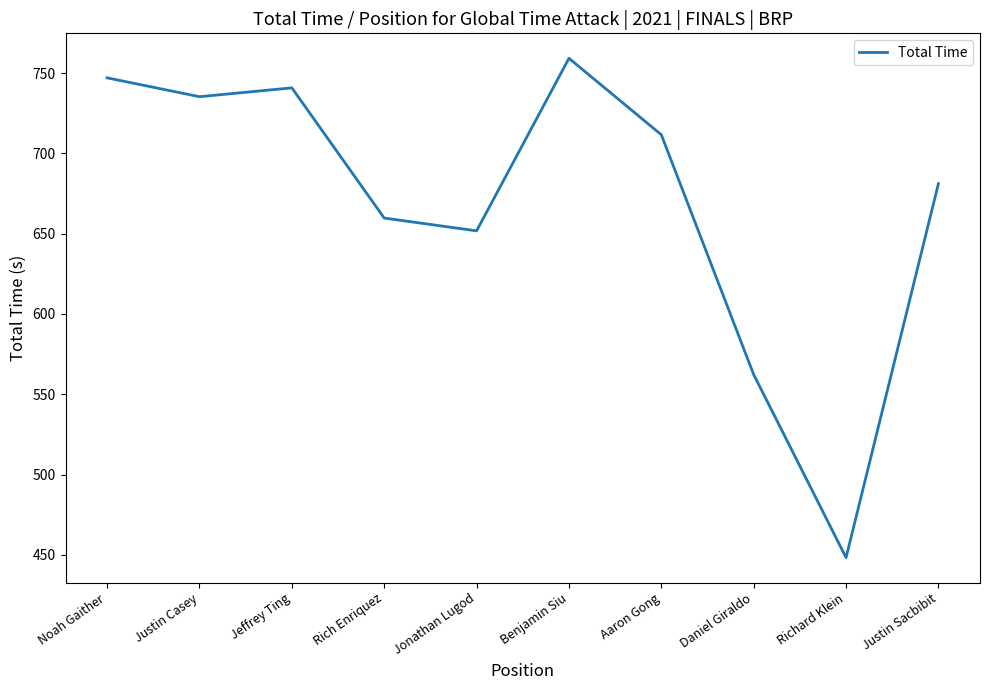

How many categories are shown in the chart?

10